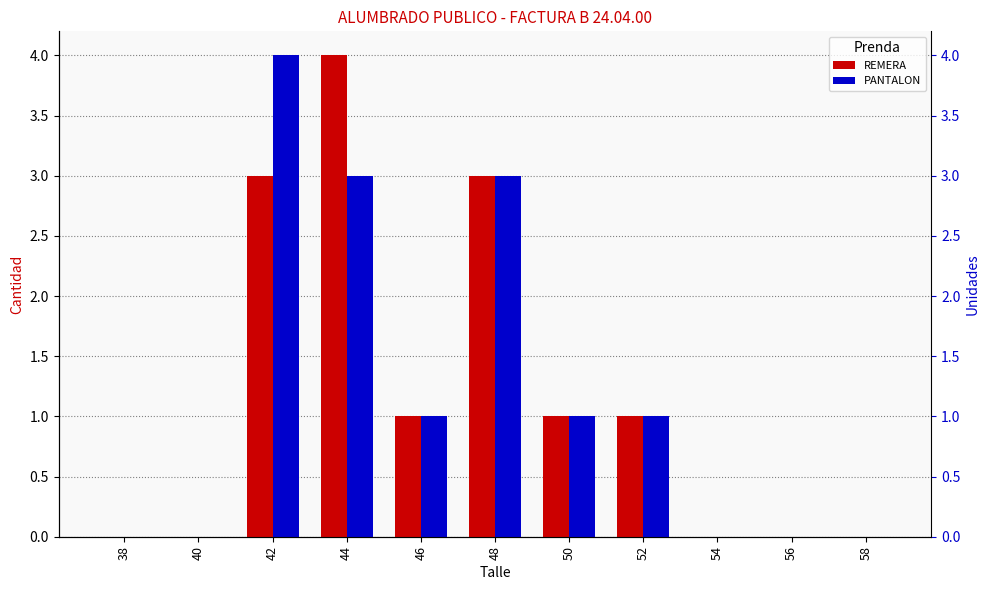

Reading left to right, list all the values displayed in this chart.

REMERA: 0	0	3	4	1	3	1	1	0	0	0
PANTALON: 0	0	4	3	1	3	1	1	0	0	0